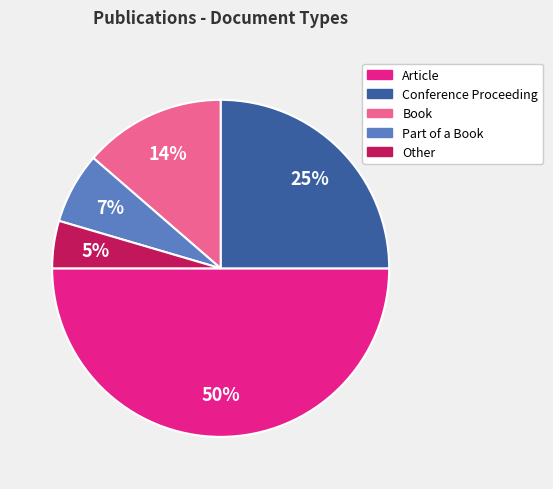

Is the sum of Part of a Book and Book greater than half?

No